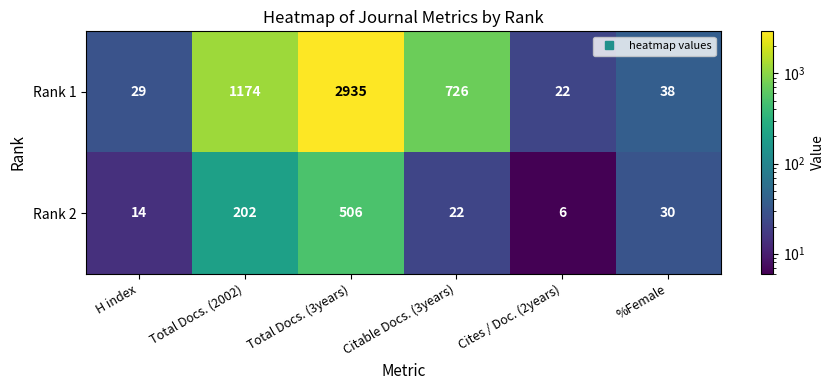

What is the smallest value displayed?

6